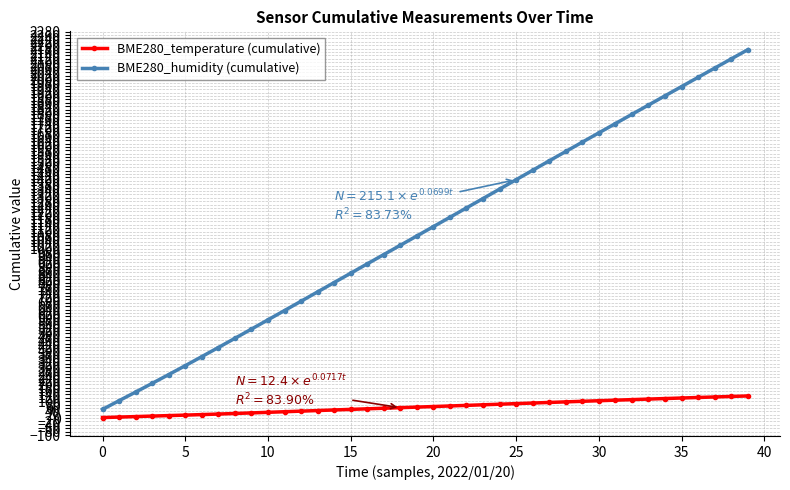

Rank the series by their average value, from highest to lowest.

BME280_humidity (cumulative), BME280_temperature (cumulative)